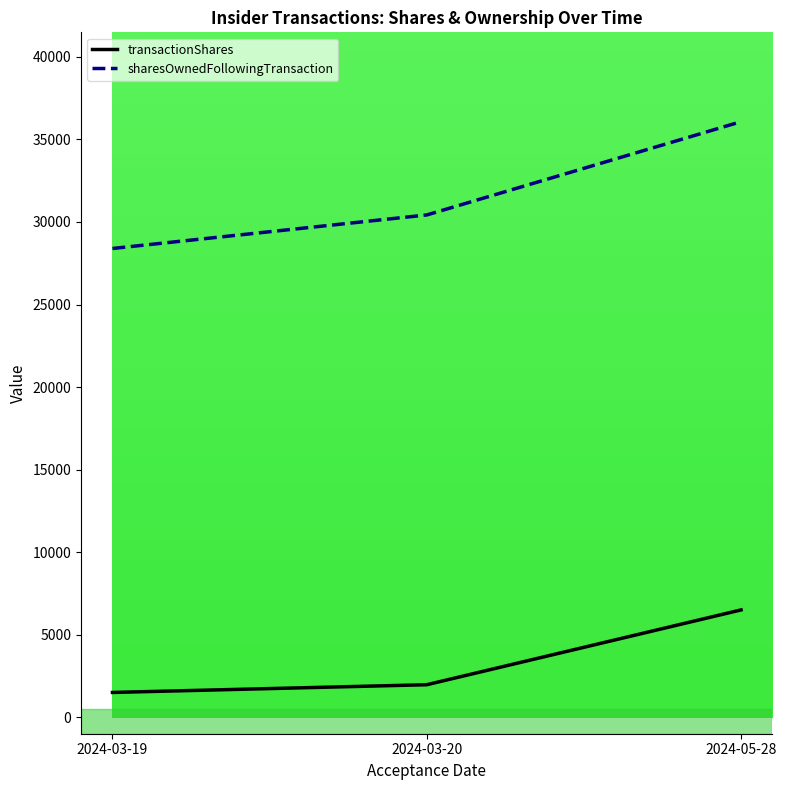

Which series has the widest spread of values?

sharesOwnedFollowingTransaction